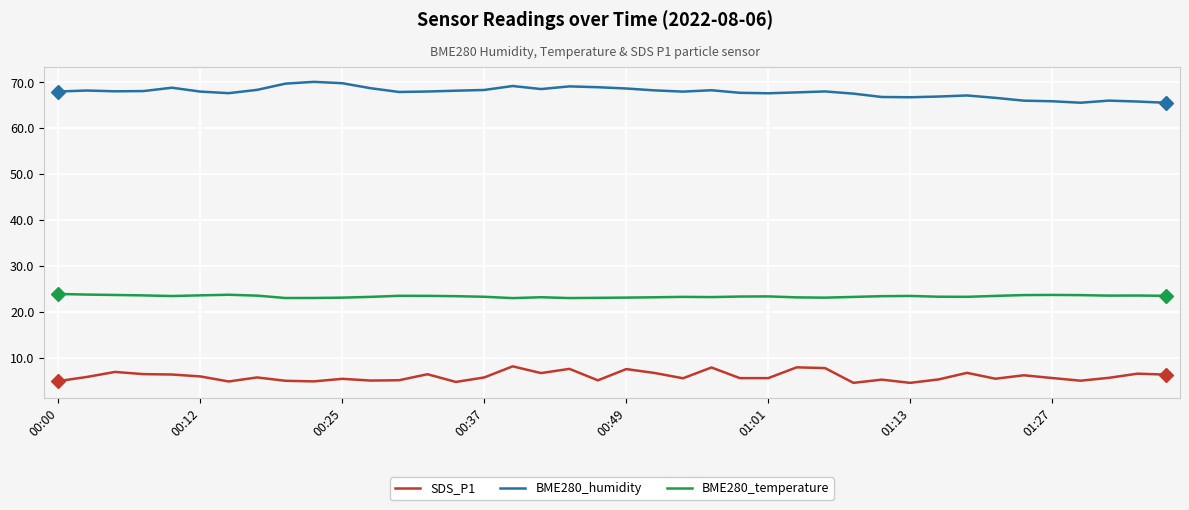

True or false: BME280_temperature and SDS_P1 intersect in this chart.

False